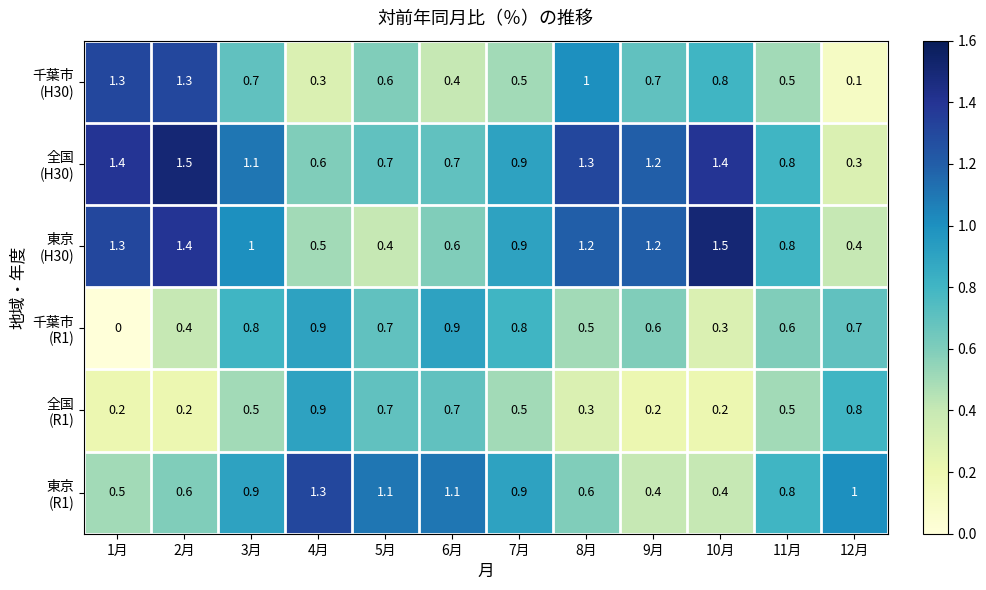

What is the difference between the highest and lowest values at 9月?

1.0